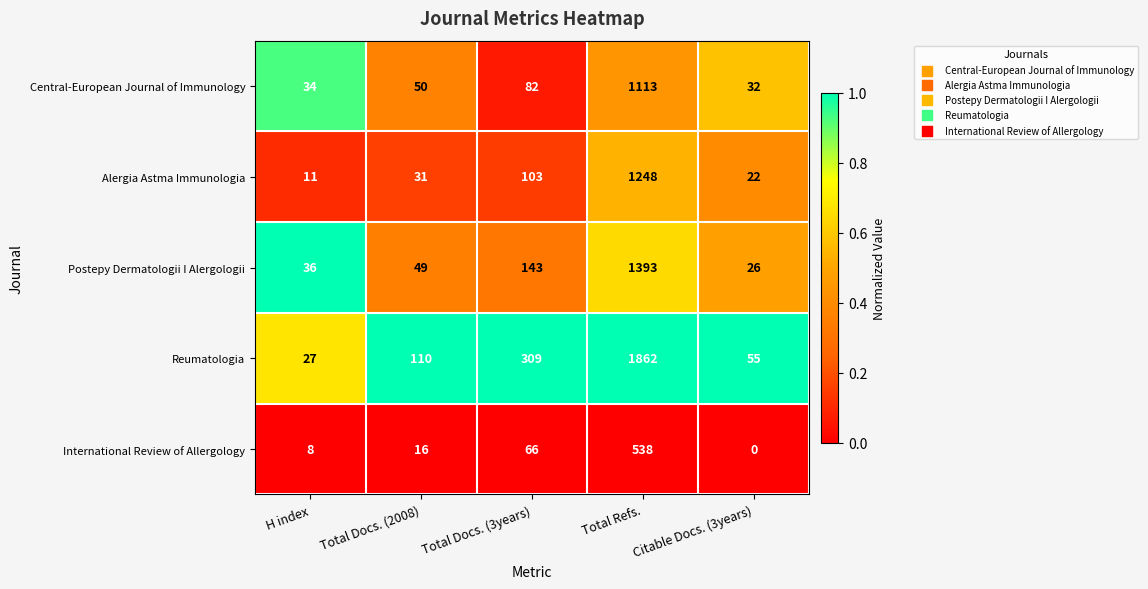

Which category has the lowest value across all series?

Citable Docs. (3years)